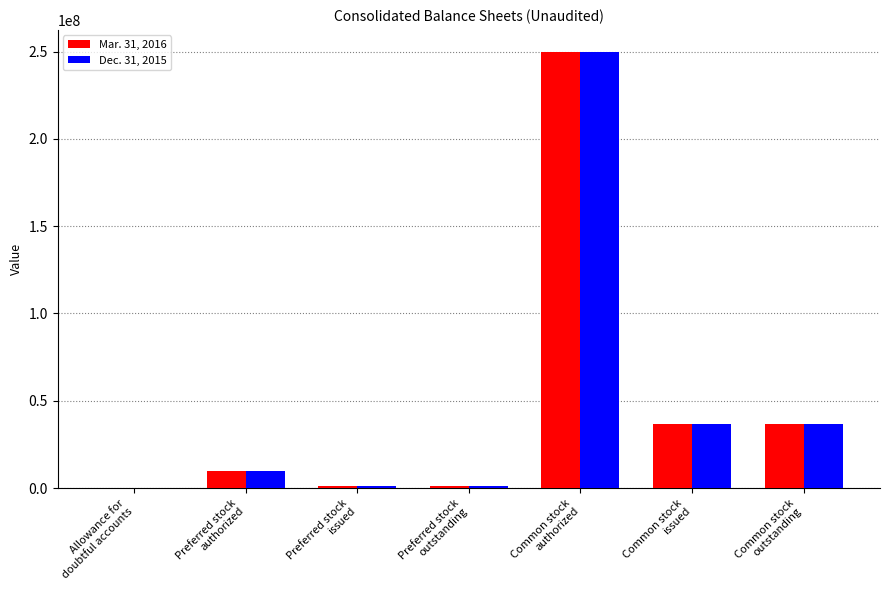

True or false: Dec. 31, 2015 has a value of 8350646 at Common stock
outstanding.

False